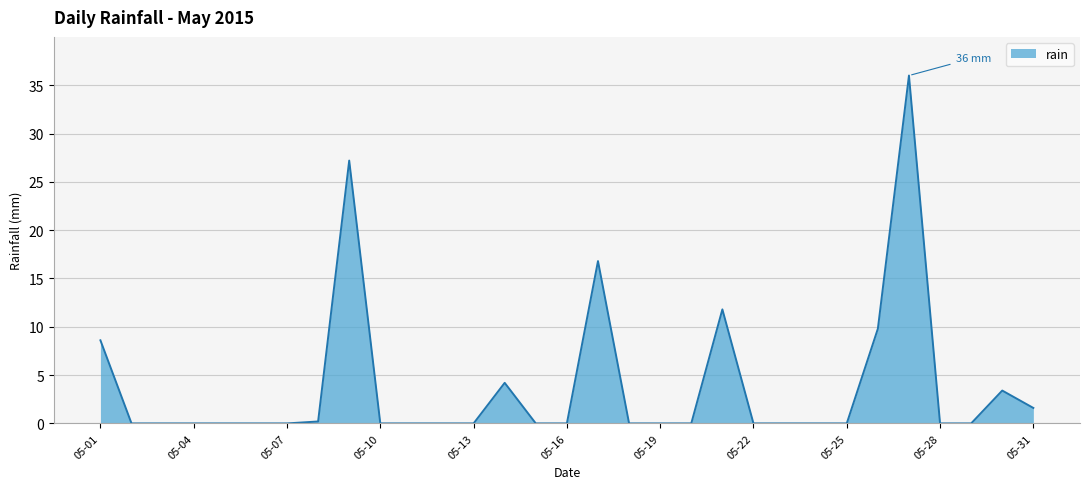

What is the greatest value displayed?

36.0